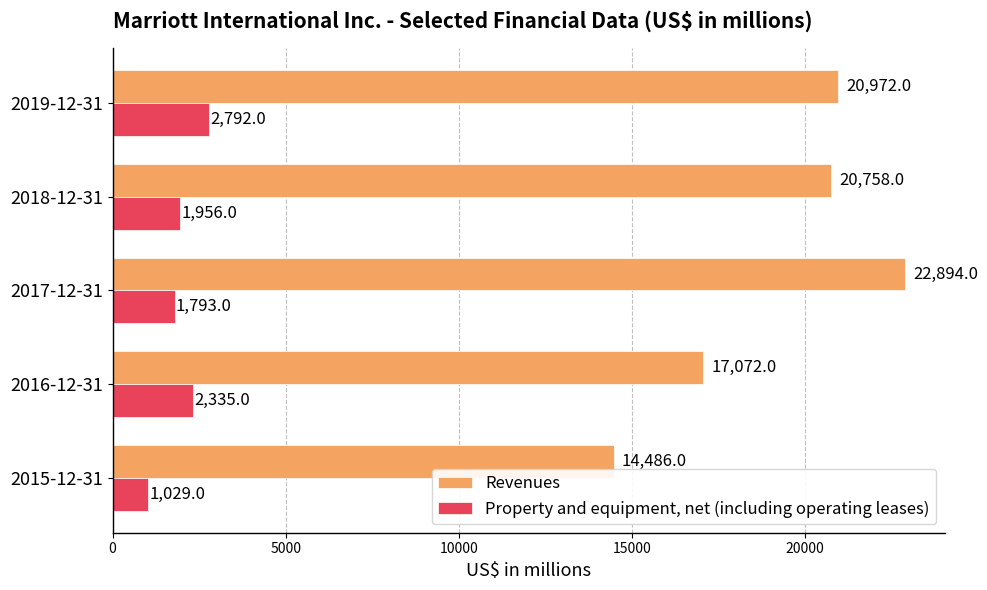

At which category is the sum across all series the highest?

2017-12-31